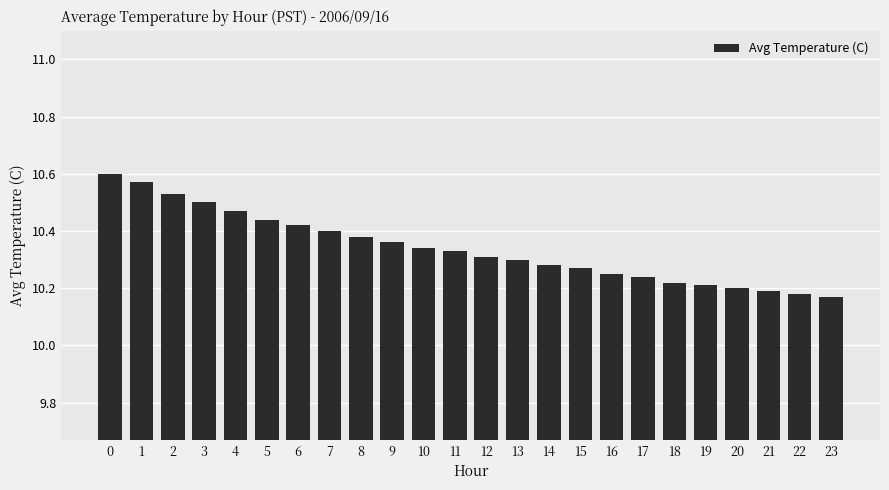

How many values are between 10 and 11?

24